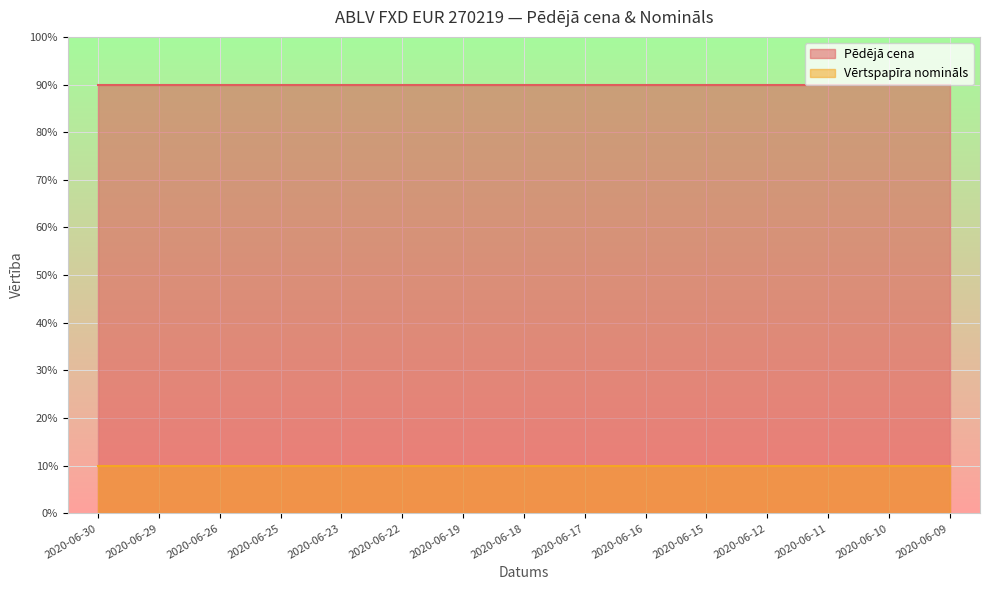

Where is Vērtspapīra nomināls nearest to the value 0?

2020-06-30